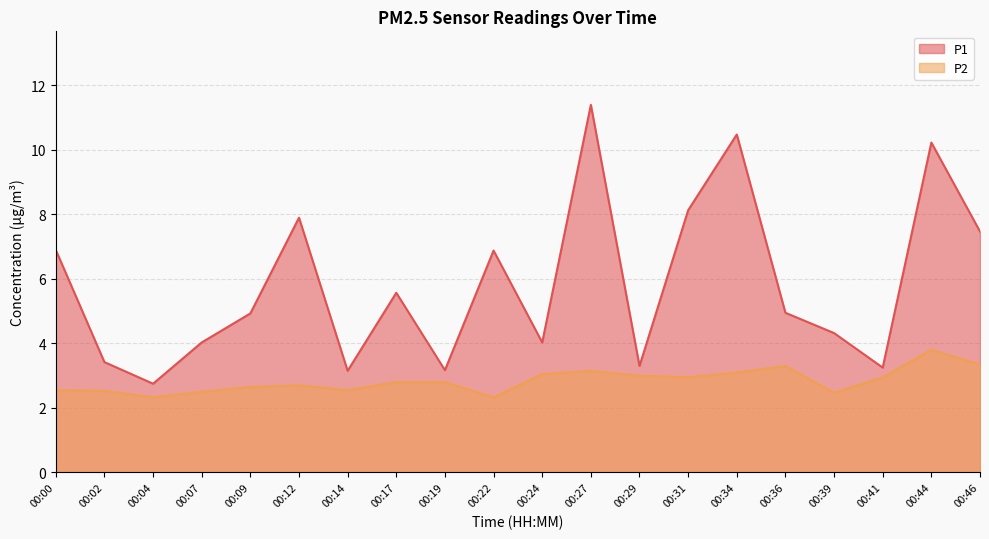

True or false: P2 and P1 cross at least once.

False